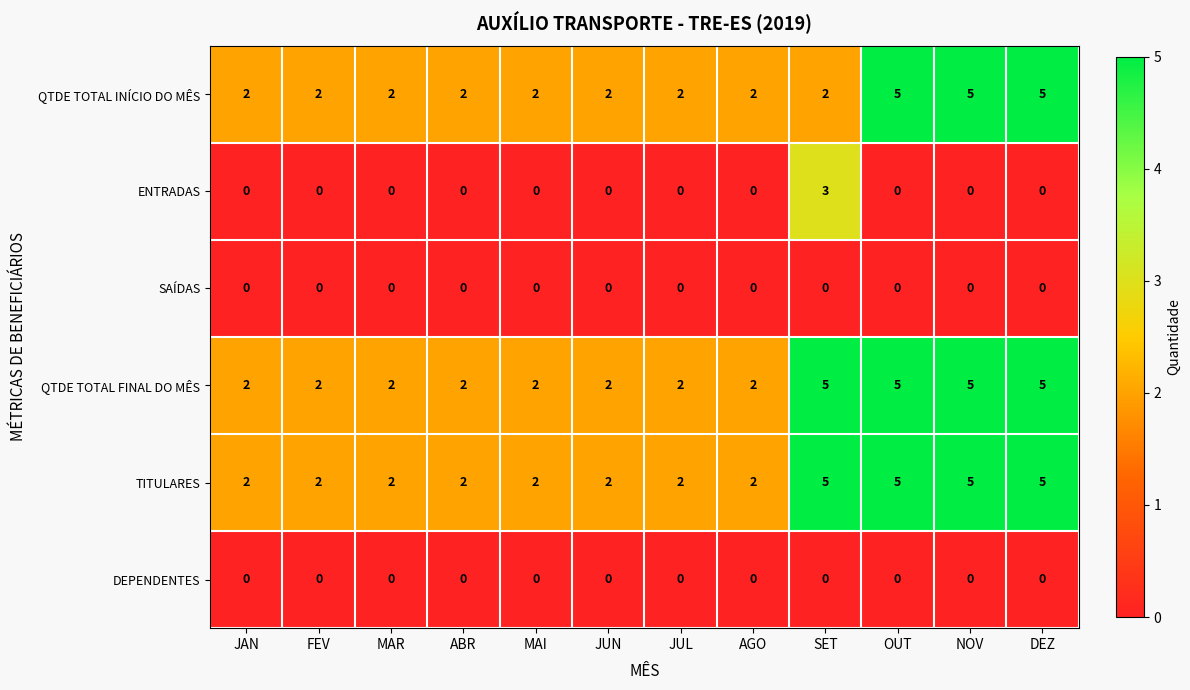

How many series are shown in this chart?

6